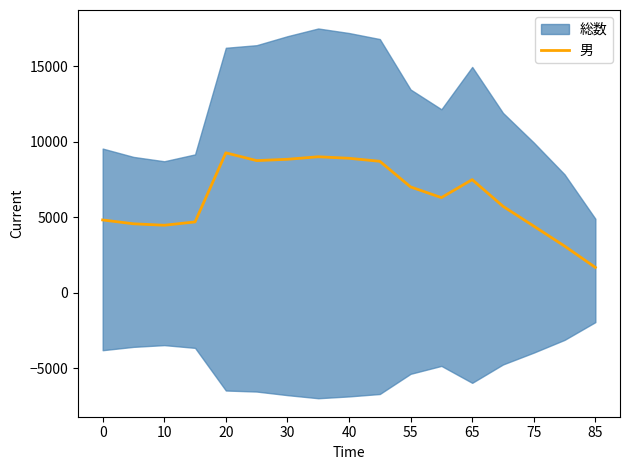

How many lines are shown in the chart?

1